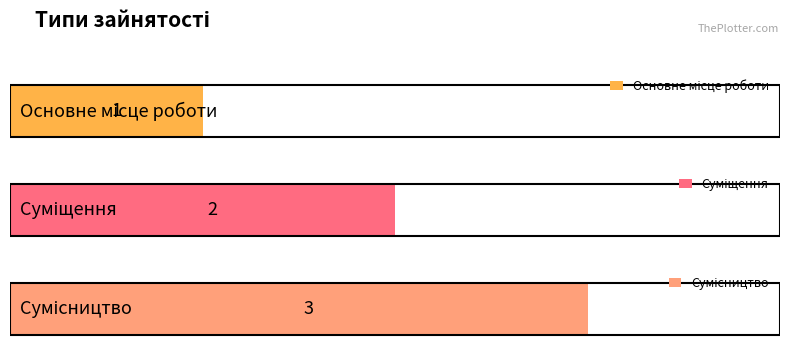

What is the sum of all values?

6